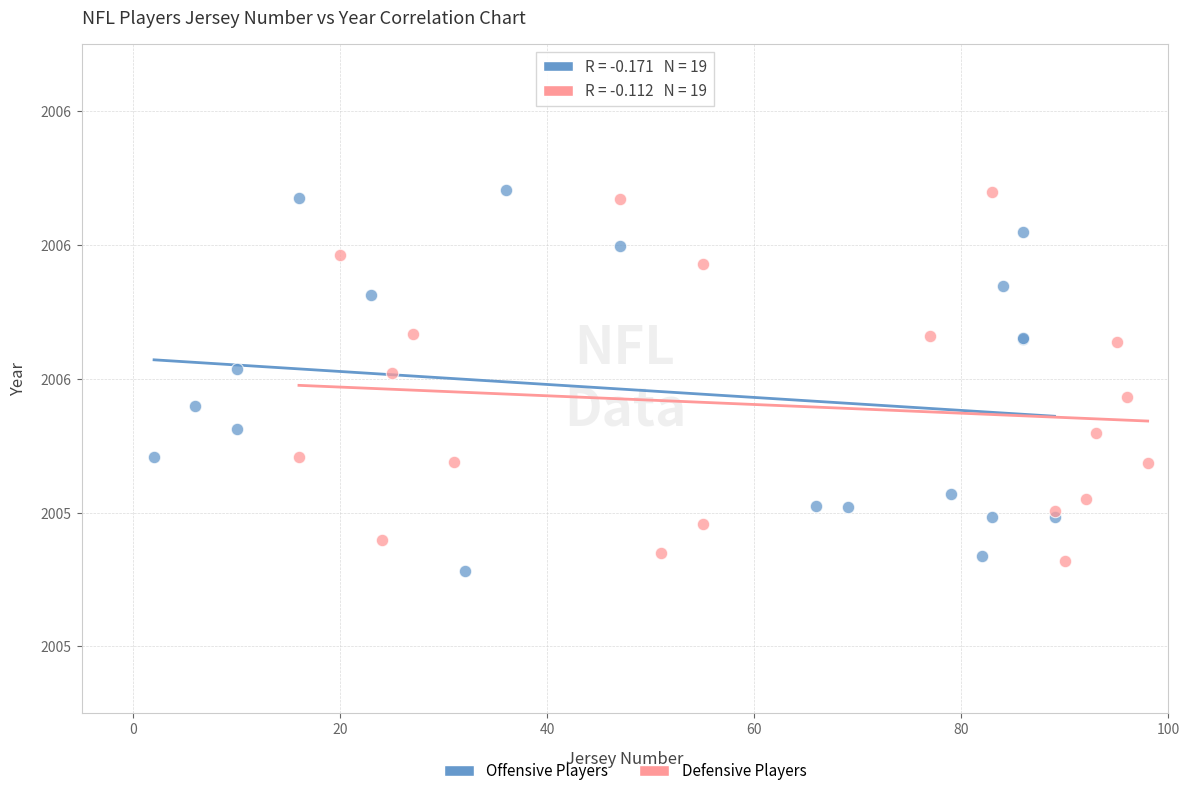

Which series has the widest spread of Y values?

Offensive Players